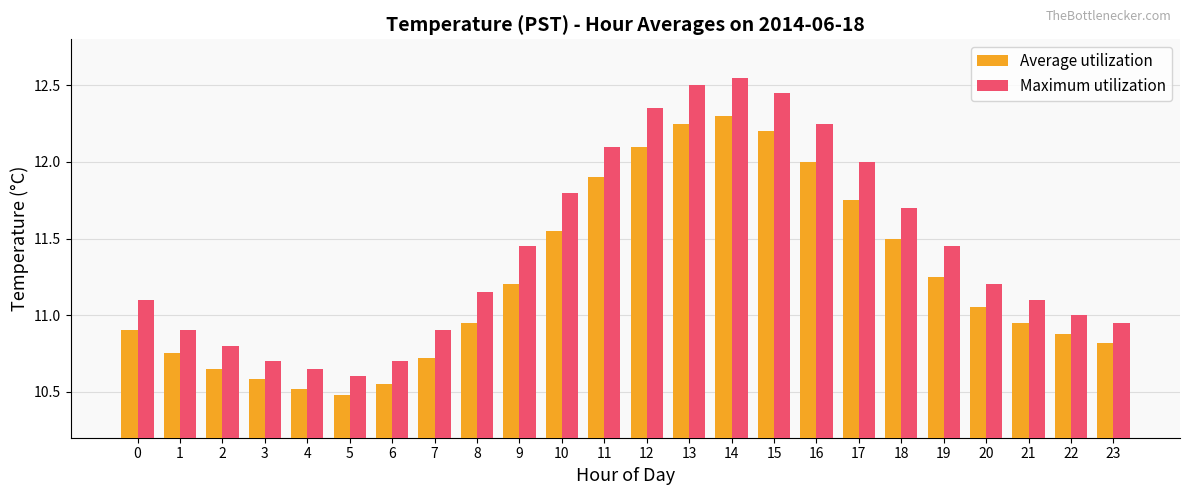

Is the value of Maximum utilization at 14 greater than the value of Average utilization at 10?

Yes